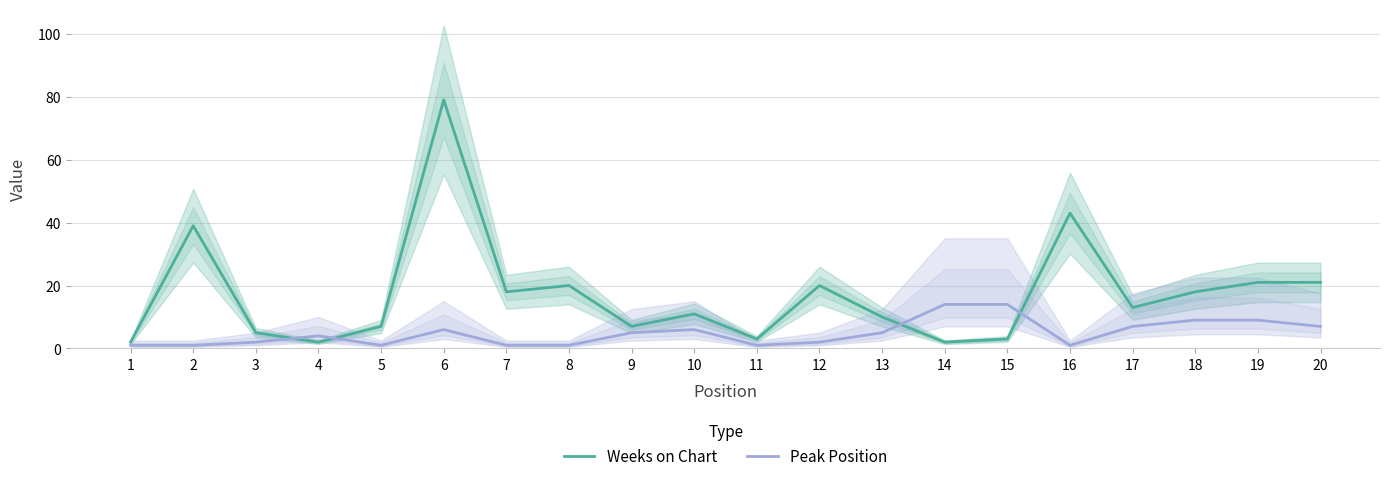

At which category is the sum across all series the highest?

6